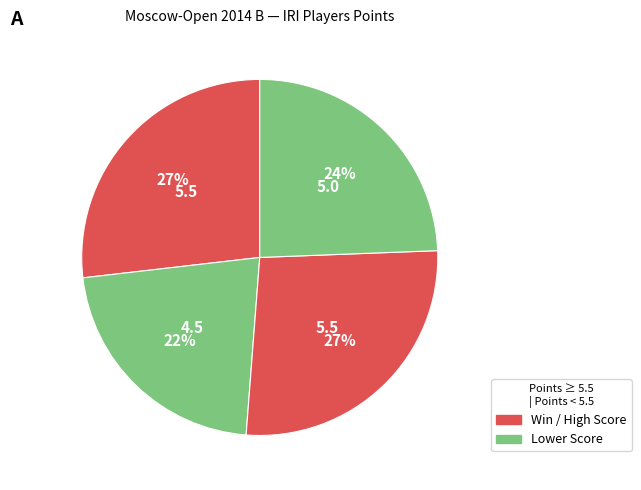

To the nearest percent, what is the average slice percentage?

25%